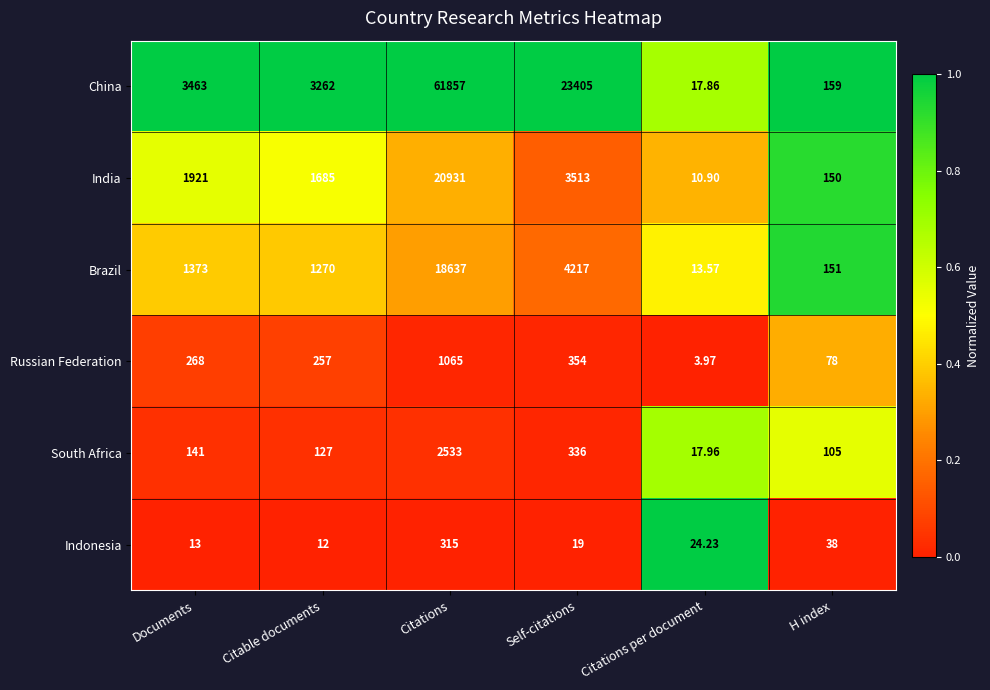

List the series in order of their peak value, lowest first.

Indonesia, Russian Federation, South Africa, Brazil, India, China